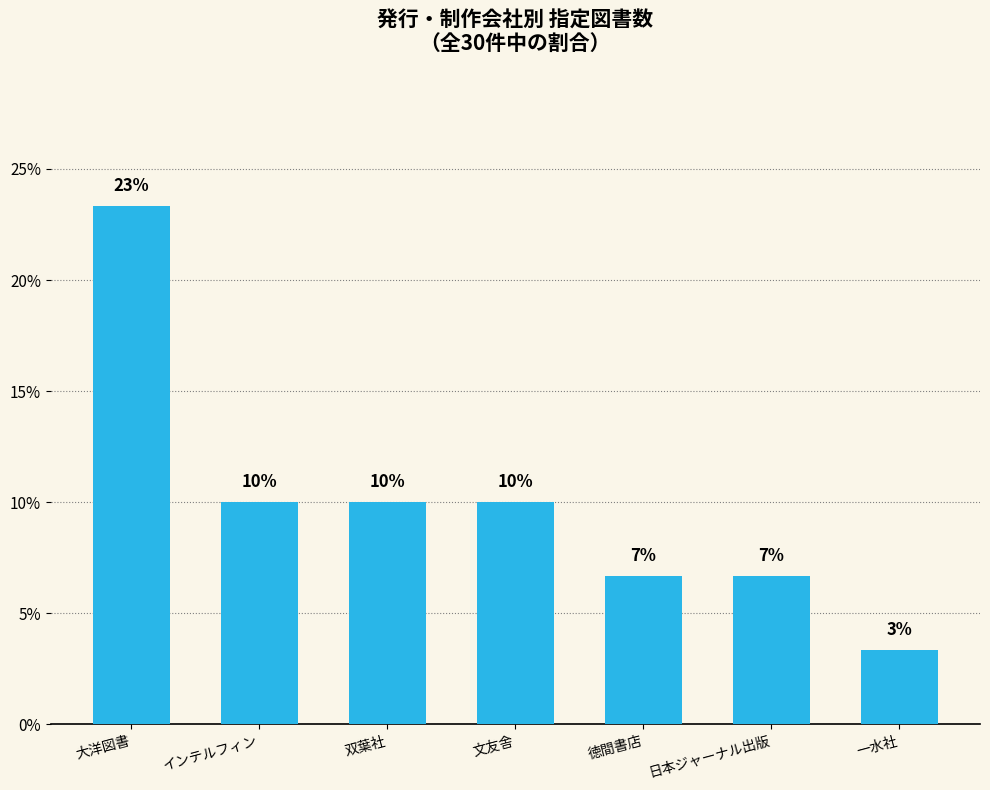

List the labels in order of value, smallest first.

一水社, 徳間書店, 日本ジャーナル出版, インテルフィン, 双葉社, 文友舎, 大洋図書